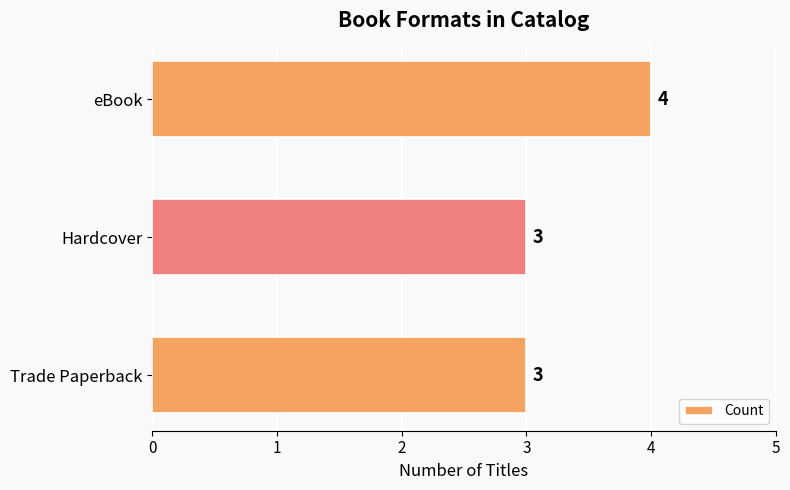

Approximately how many times larger is the value at eBook compared to Hardcover?

1.3